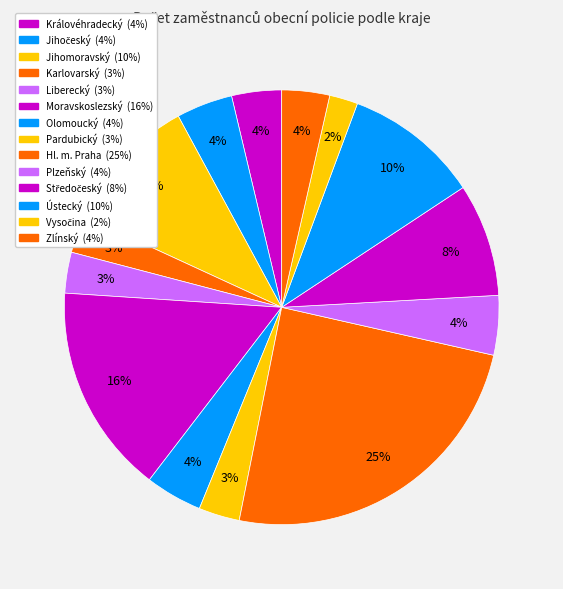

What percentage is the Moravskoslezský slice, to the nearest percent?

16%